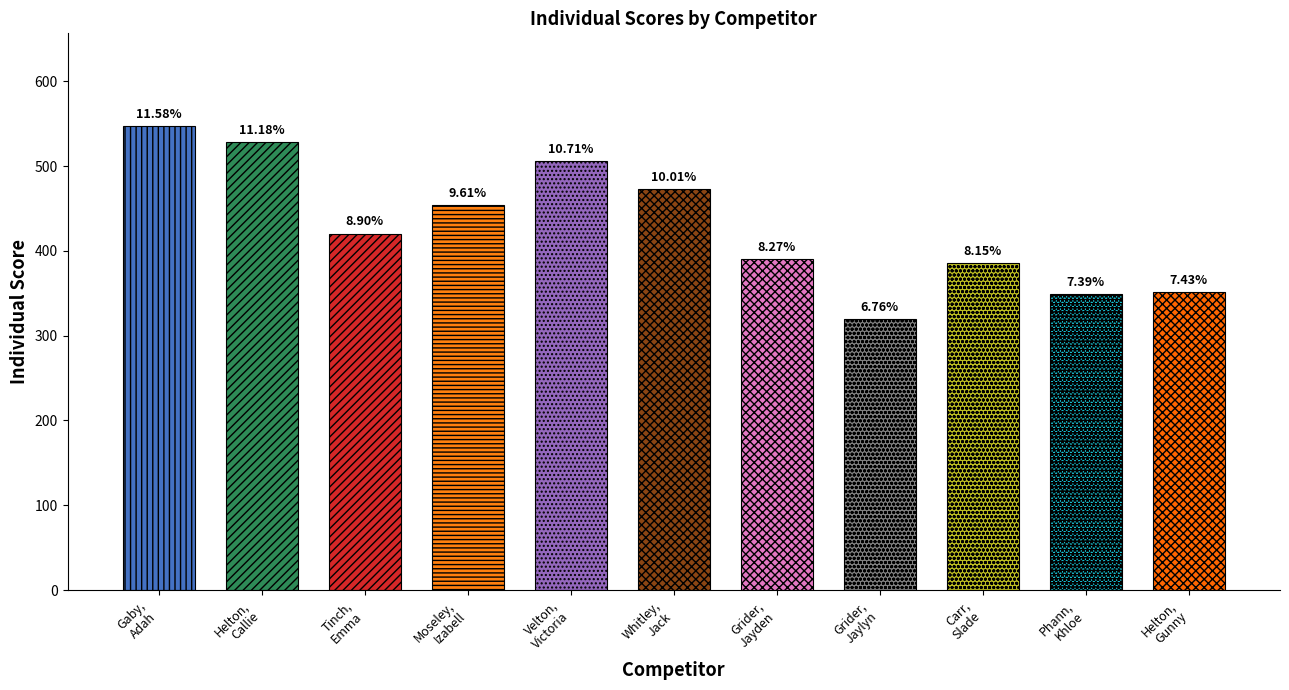

List the labels in order of value, largest first.

Gaby, Adah, Helton, Callie, Velton, Victoria, Whitley, Jack, Moseley, Izabell, Tinch, Emma, Grider, Jayden, Carr, Slade, Helton, Gunny, Phann, Khloe, Grider, Jaylyn